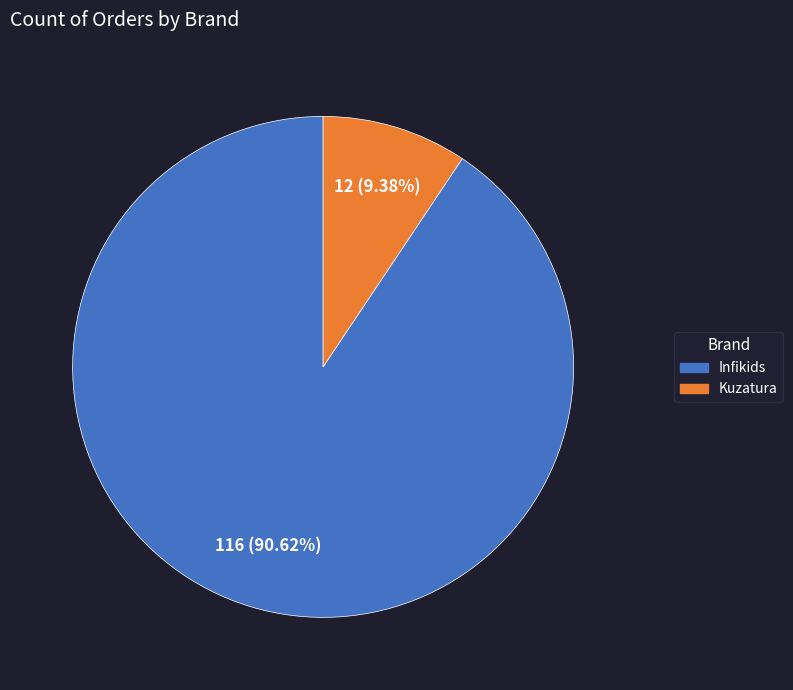

To the nearest percent, what is the difference between the largest and smallest slice percentages?

81%